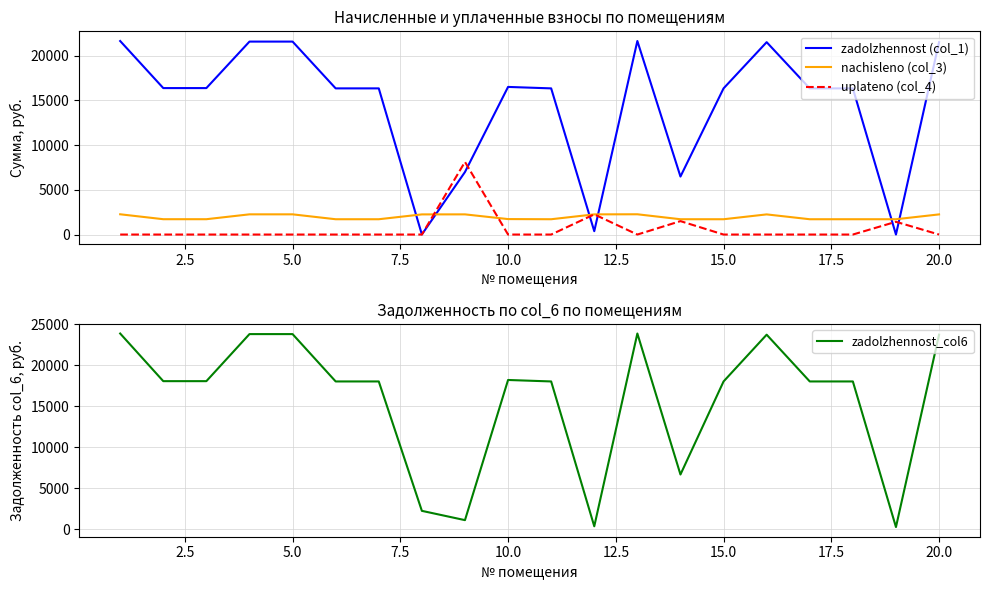

How many lines are shown in the chart?

4